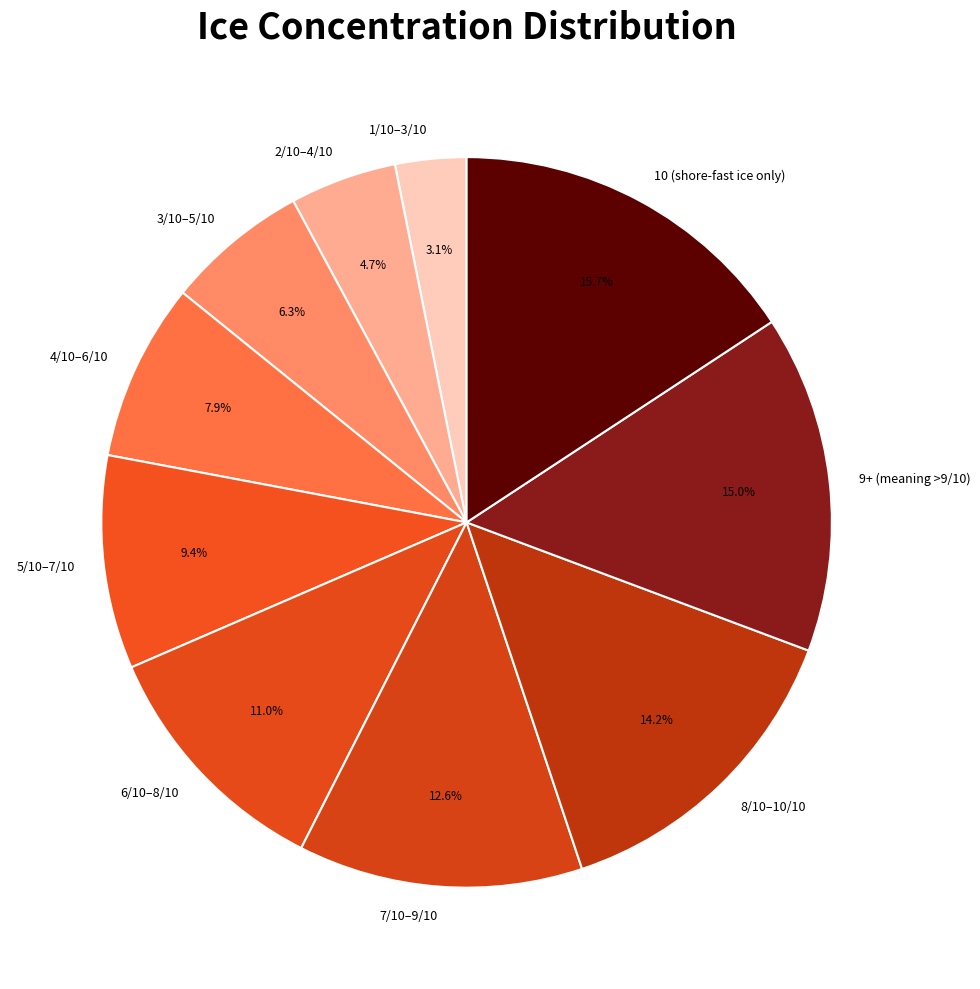

To the nearest percent, what is the average slice percentage?

10%